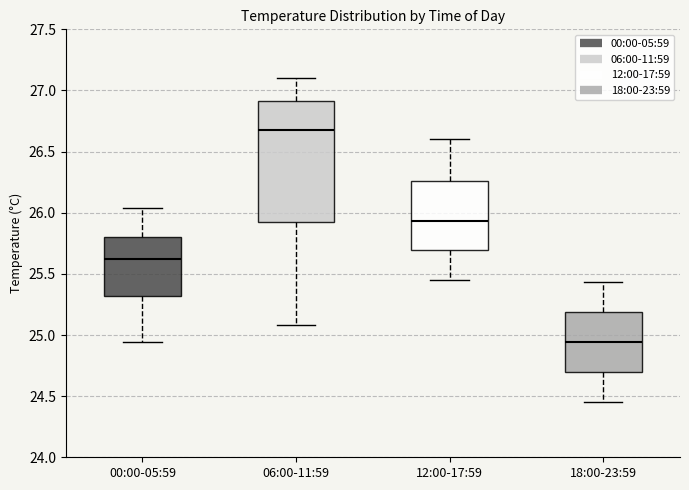

Reading left to right, read every box against the y-axis: the position of its median line, the range the box covers, and the ends of its whiskers. The values are not printed on the chart, so give them approximately, as read against the axis.

00:00-05:59: median 25.60, box 25.30 to 25.80, whiskers 24.95 to 26.05
06:00-11:59: median 26.70, box 25.95 to 26.90, whiskers 25.10 to 27.10
12:00-17:59: median 25.95, box 25.70 to 26.25, whiskers 25.45 to 26.60
18:00-23:59: median 24.95, box 24.70 to 25.20, whiskers 24.45 to 25.45